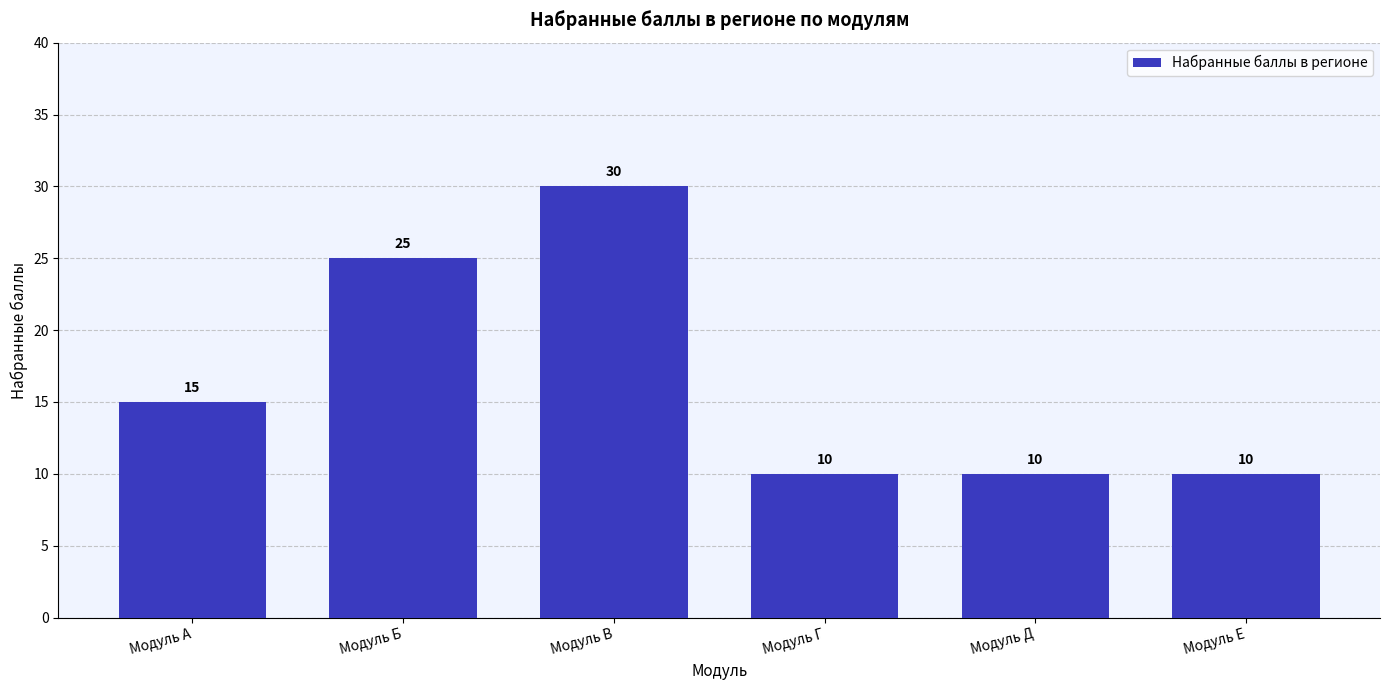

Read the value at Модуль Г.

10